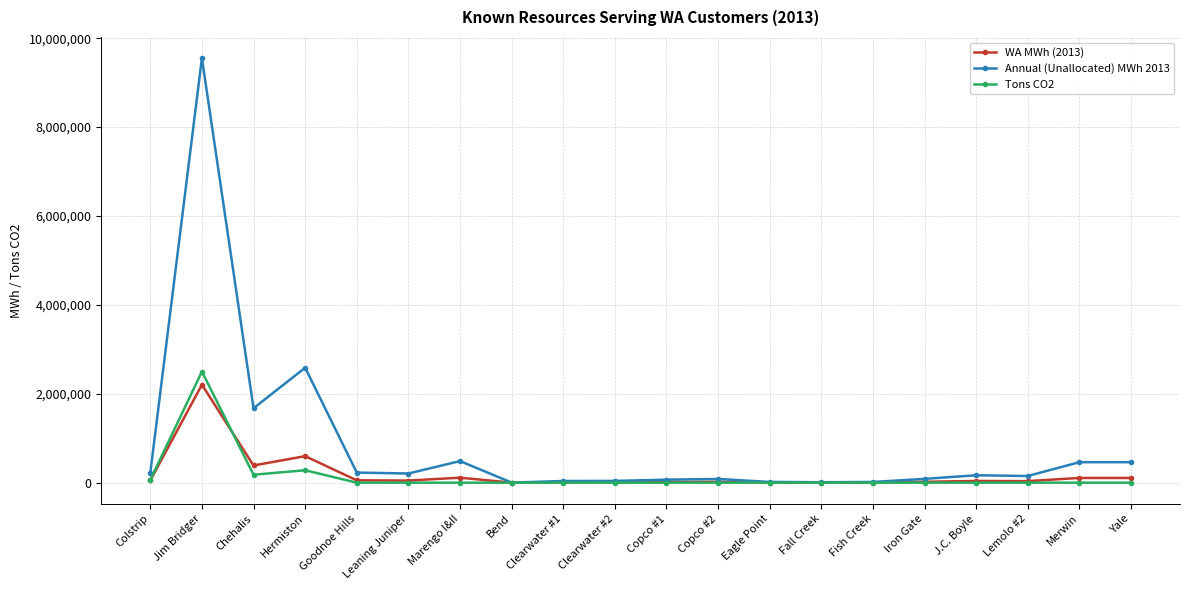

What is the difference between the highest and lowest values at Clearwater #1?

37778.0